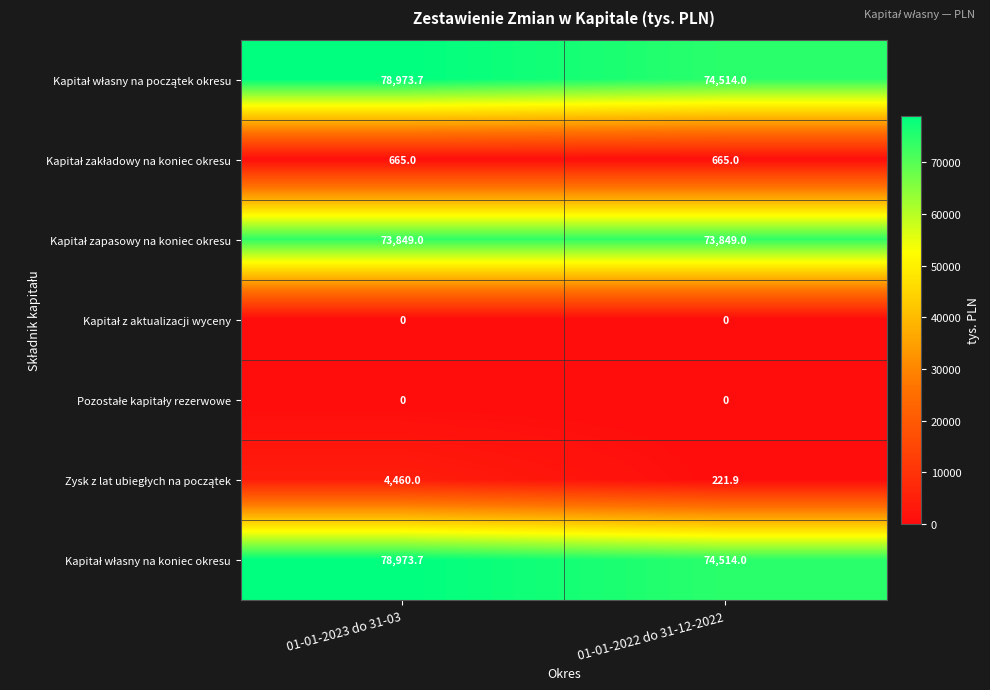

At which category is the sum across all series the highest?

01-01-2023 do 31-03